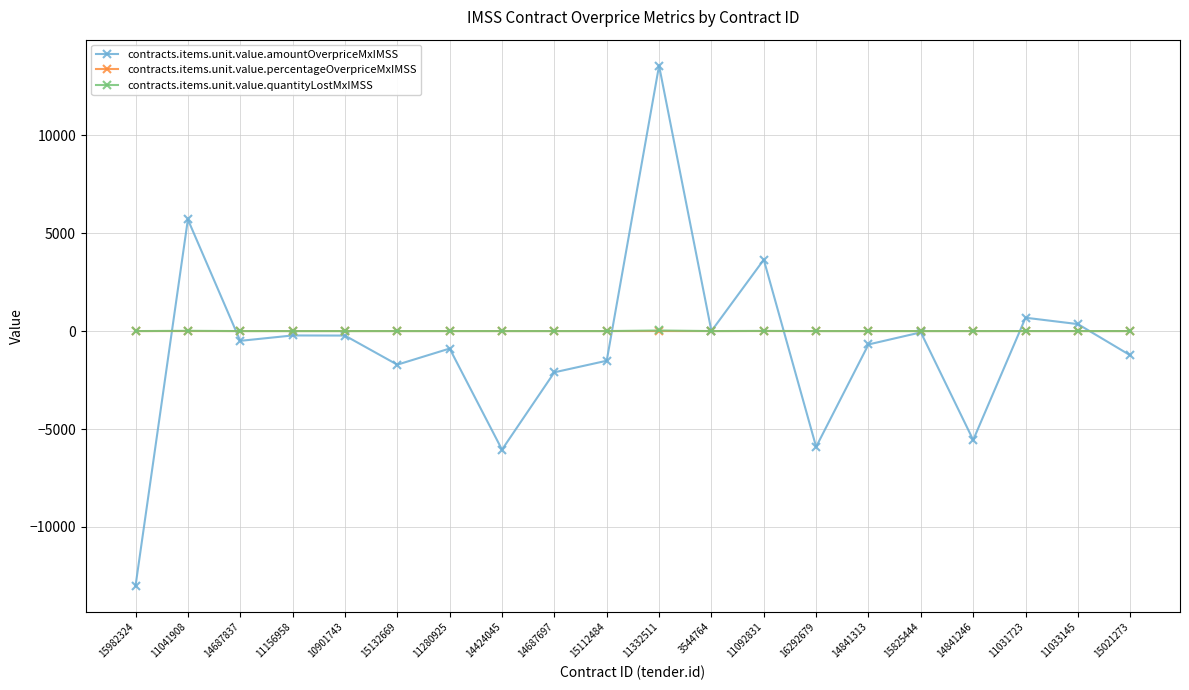

At which category is the sum across all series the highest?

11332511